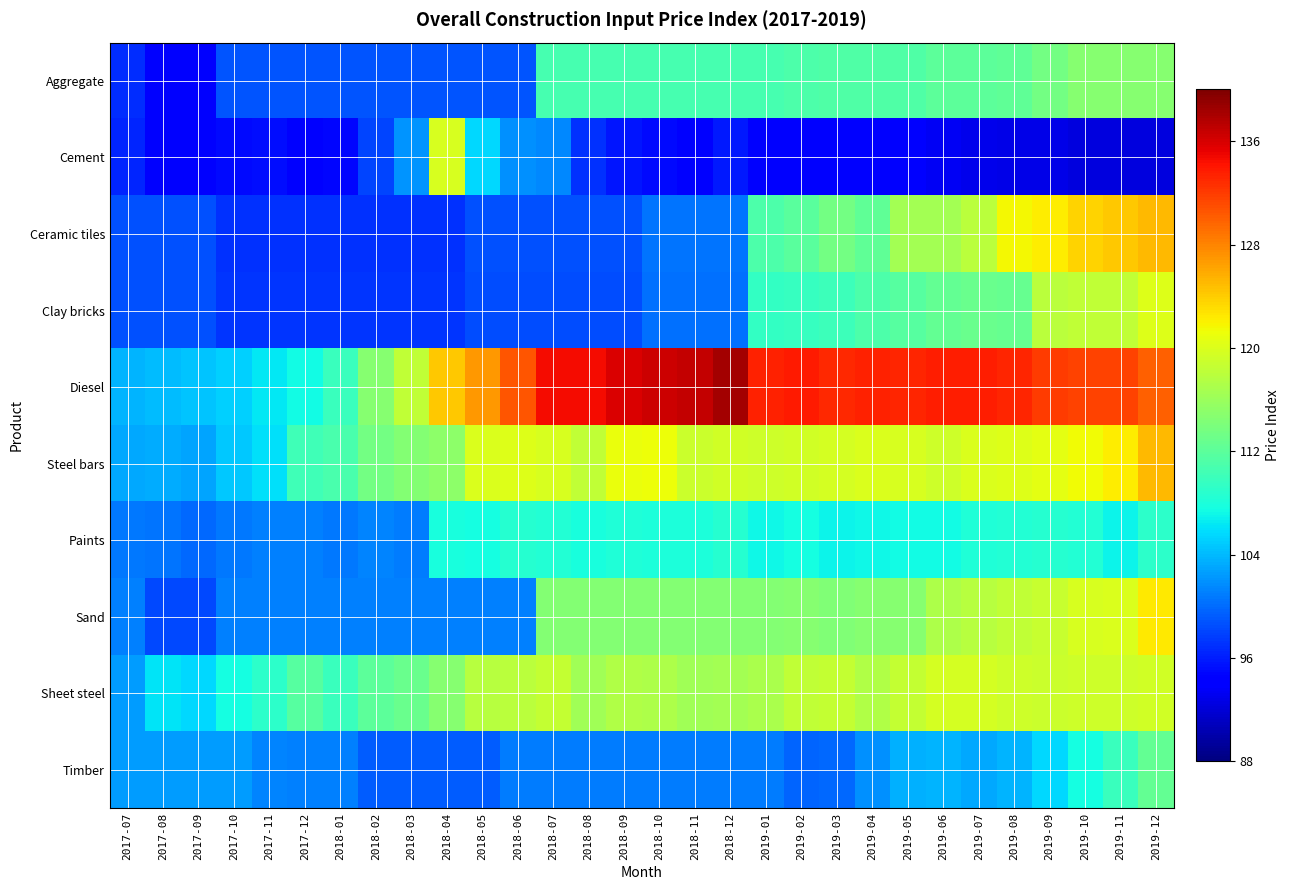

How many series are shown in this chart?

10